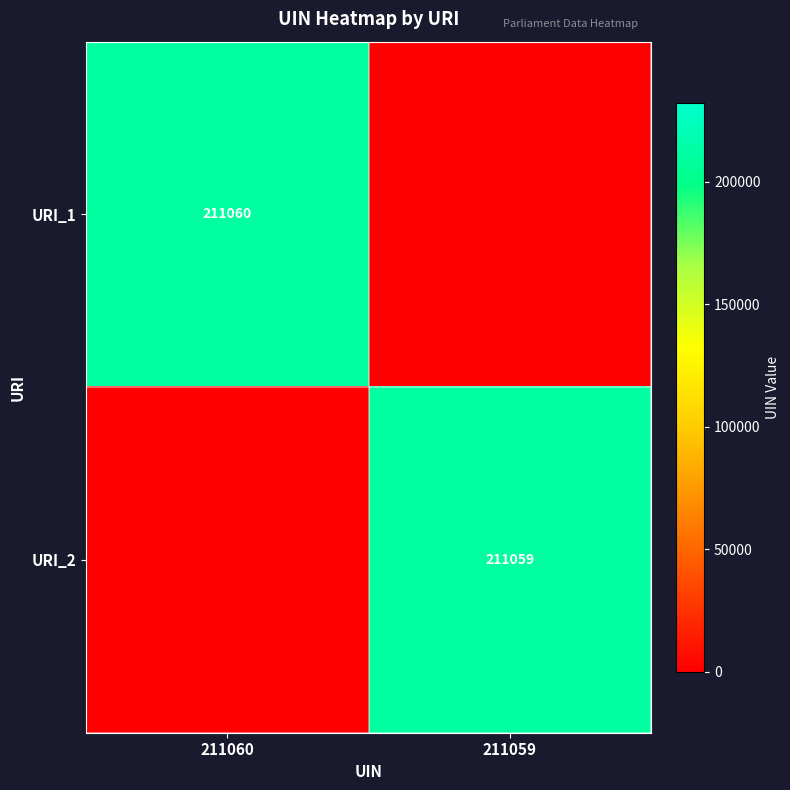

The value of URI_1 at 211060 is 211060. True or false?

True